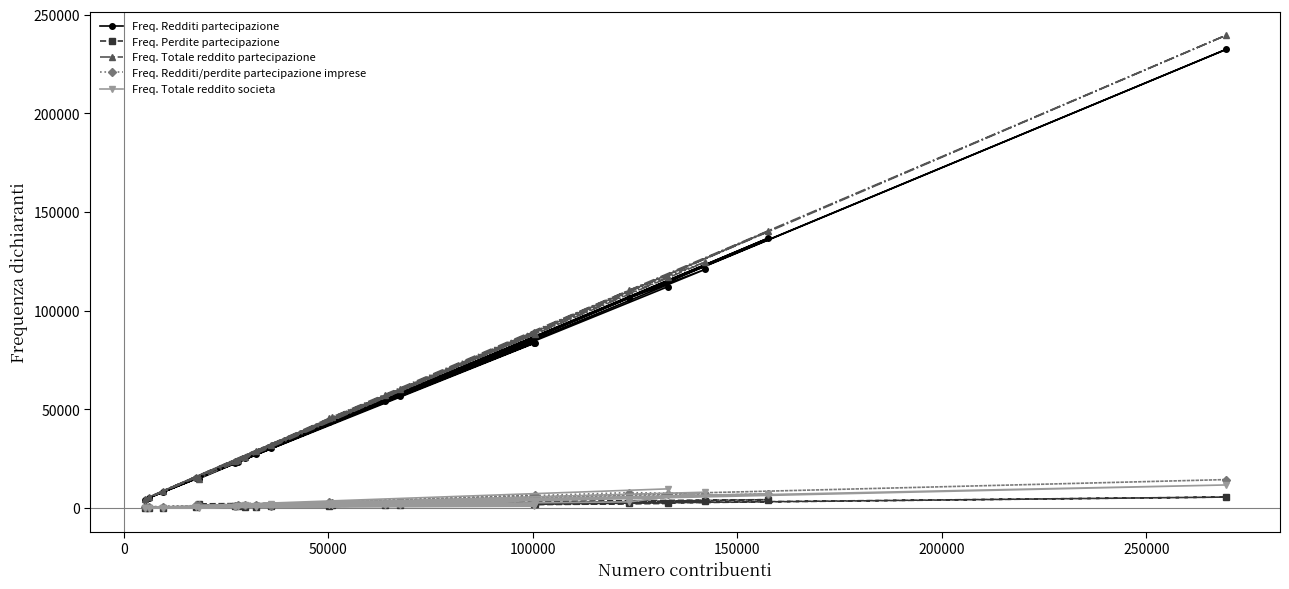

Which series has the largest range (max minus min)?

Freq. Totale reddito partecipazione